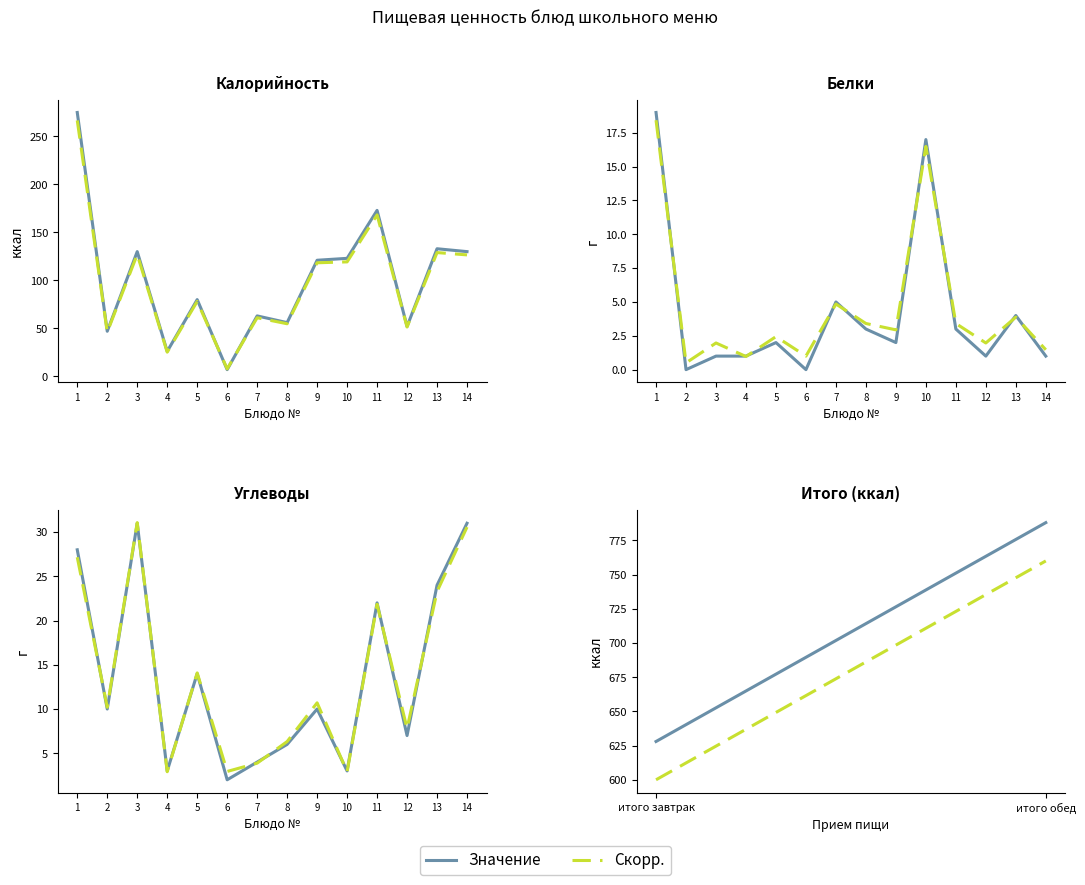

At how many categories does at least one series exceed 687?

1